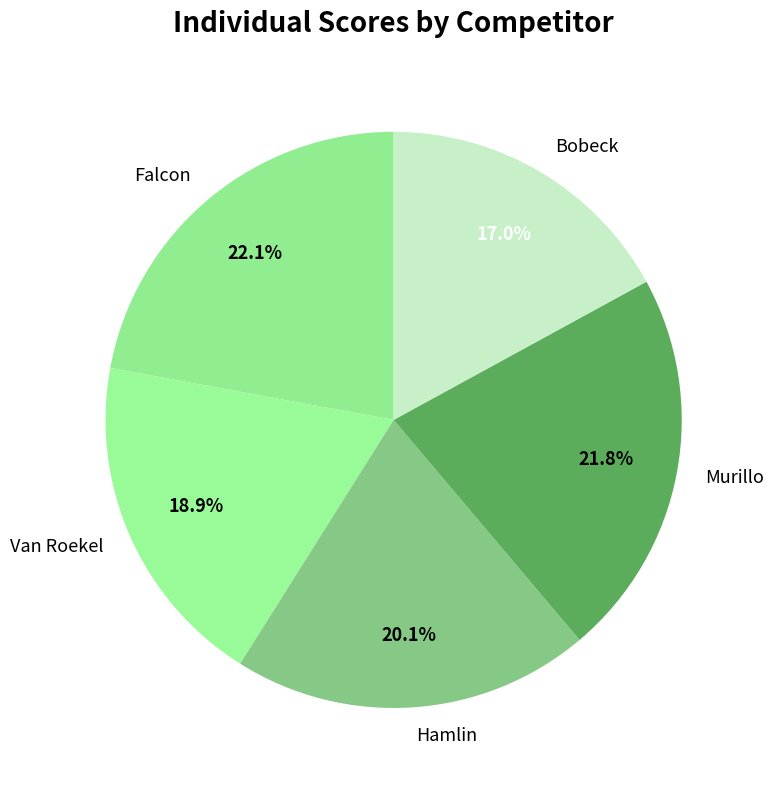

To the nearest percent, what is the difference between the largest and smallest slice percentages?

5%